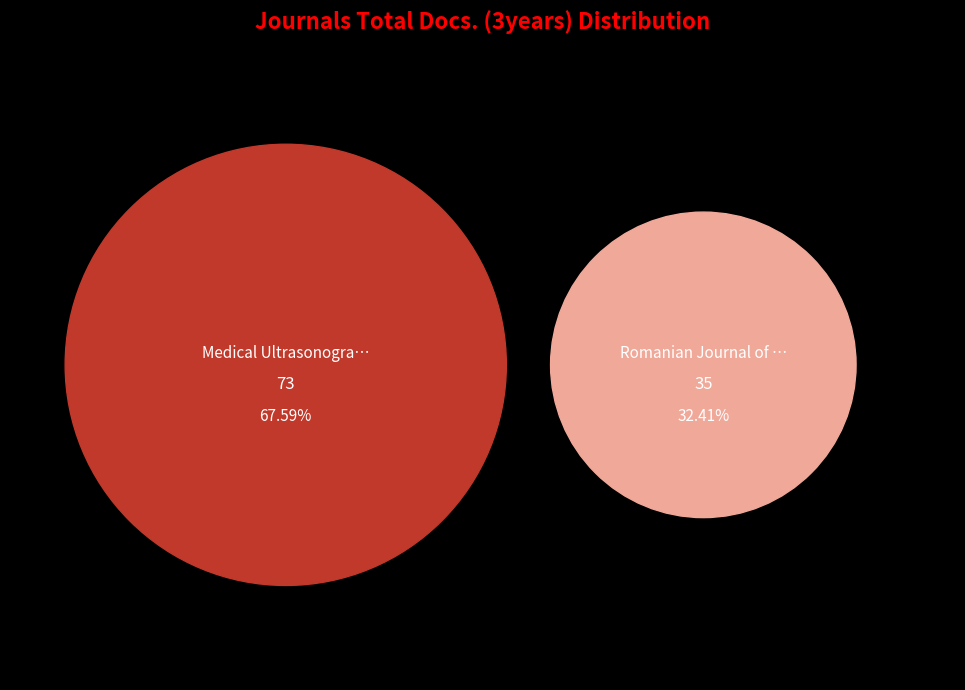

Which category has the smallest portion of the pie?

Romanian Journal of Acoustics and Vibration